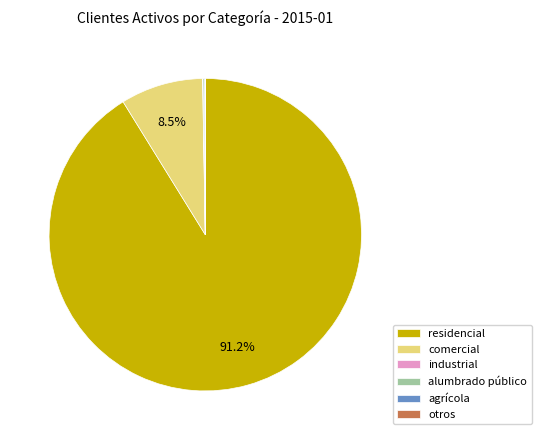

Which slice represents more than half of the pie?

residencial